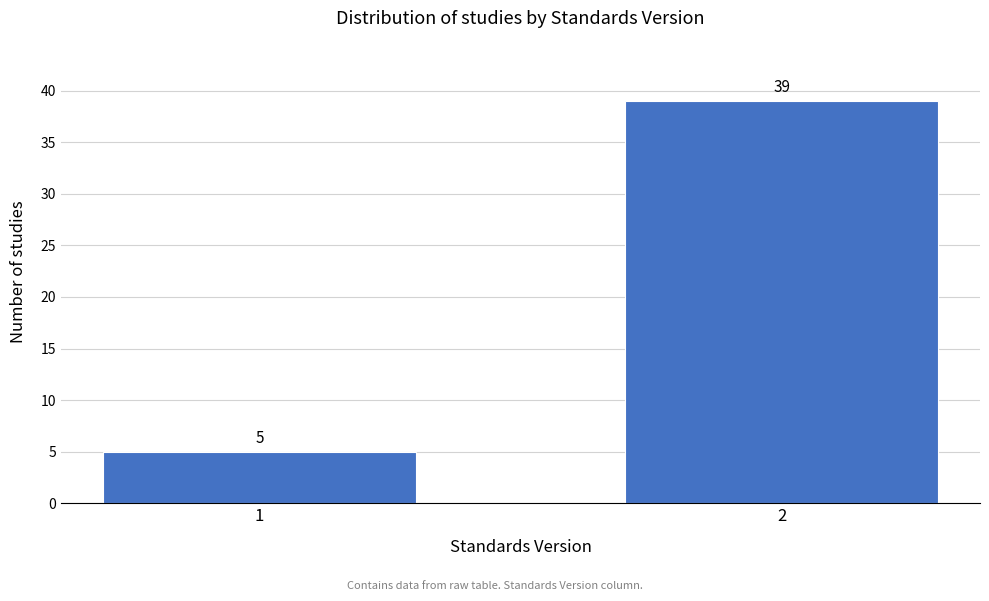

Reading left to right, what are all the values shown in this chart?

5	39